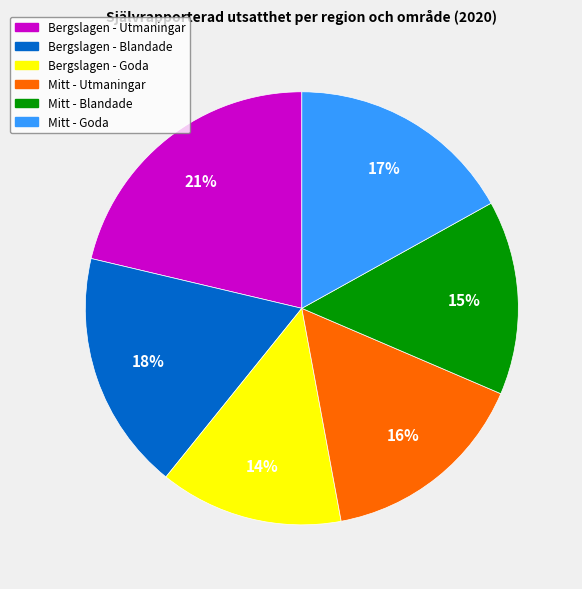

Does Mitt - Utmaningar represent more than half of the total?

No